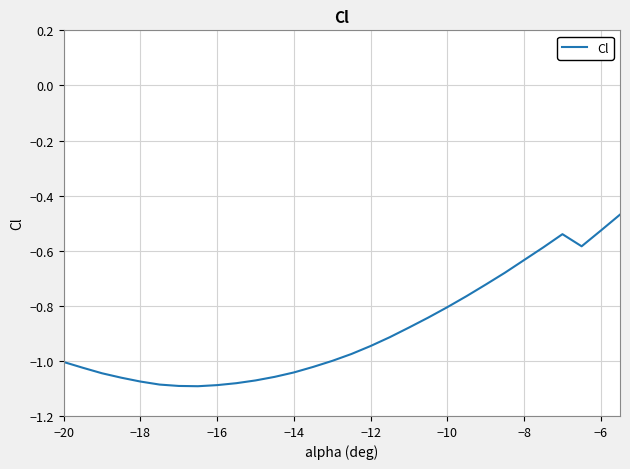

What is the difference between the maximum and minimum values?

0.6